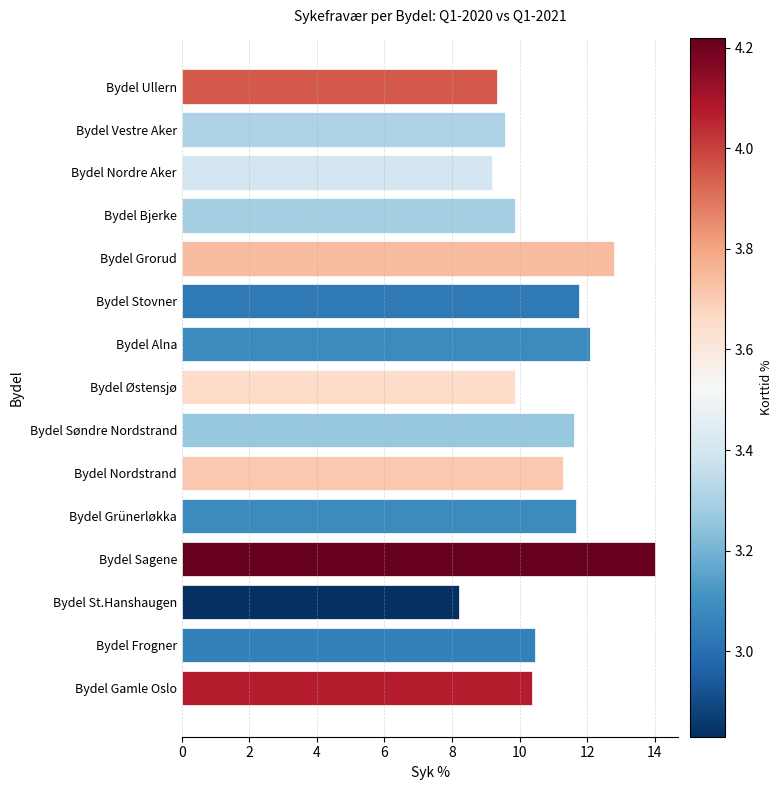

What is the minimum value shown in the chart?

8.2